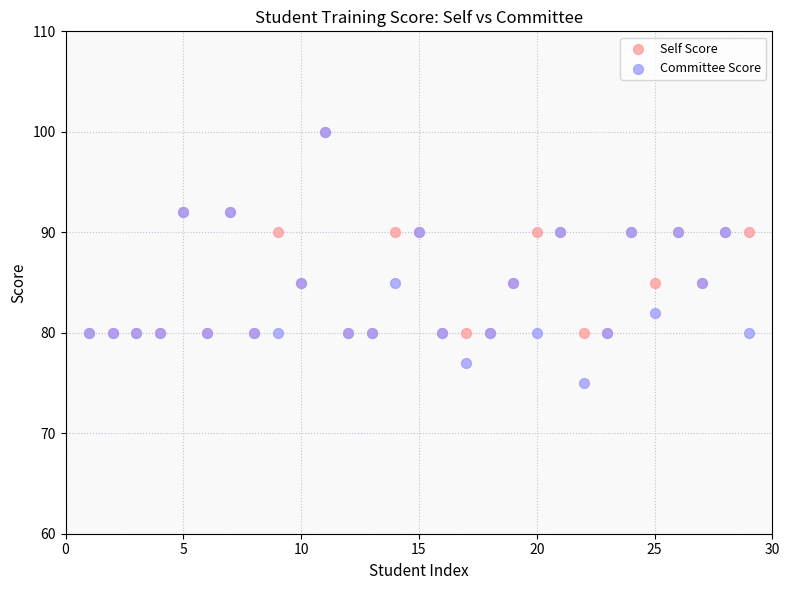

What are all the series names shown in the legend?

Self Score, Committee Score